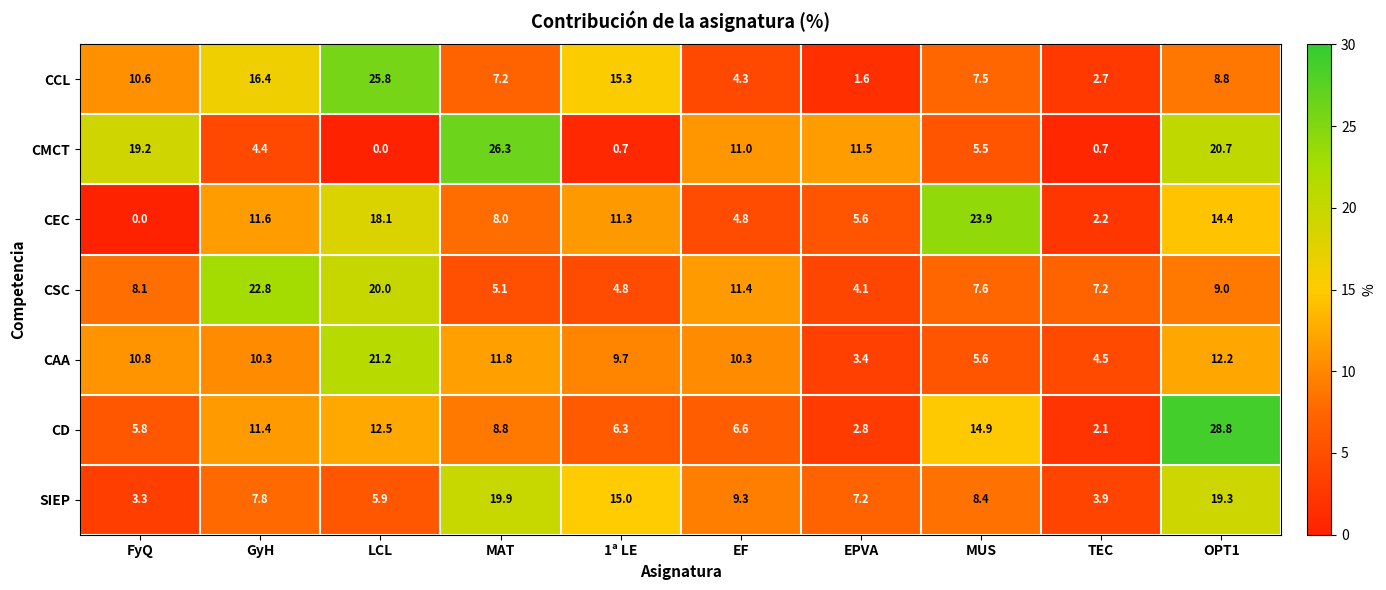

What is the sum of all CAA values?

99.8